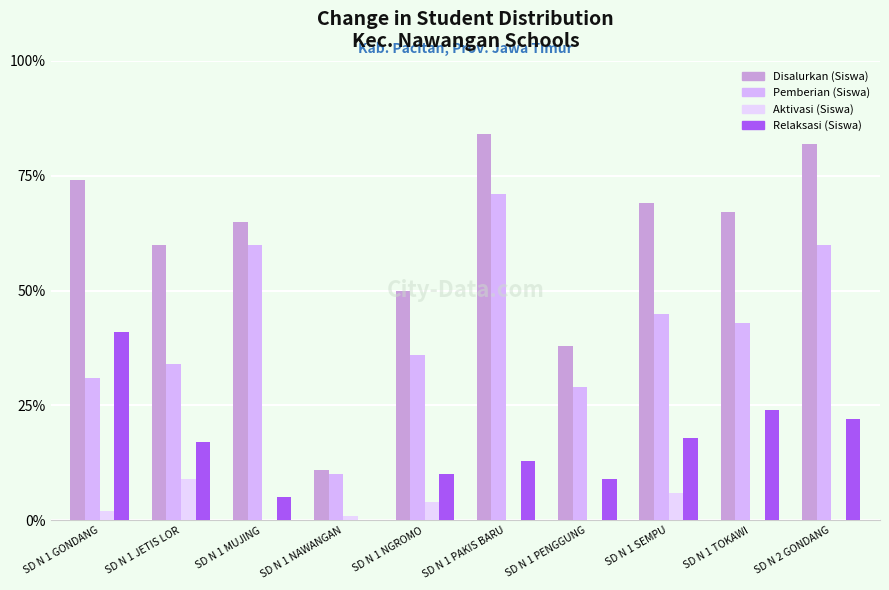

What is the label of the 10th bar from the left?

SD N 2 GONDANG